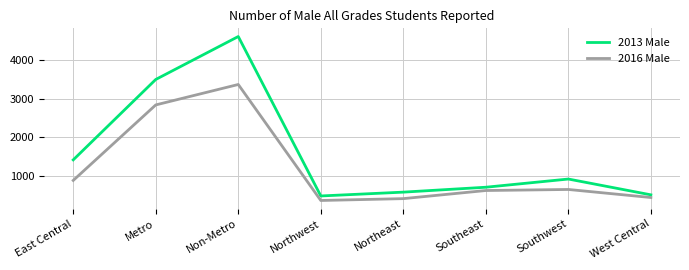

At which label is 2016 Male closest to 1864?

Metro